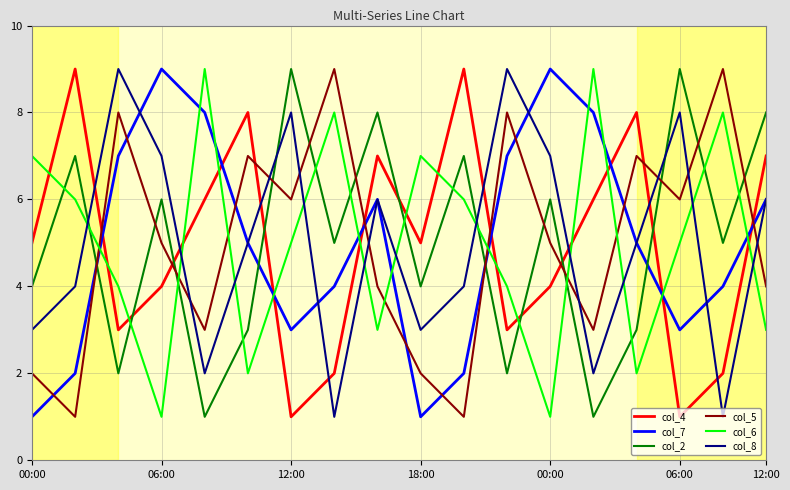

How many col_2 values are between 3 and 7?

10